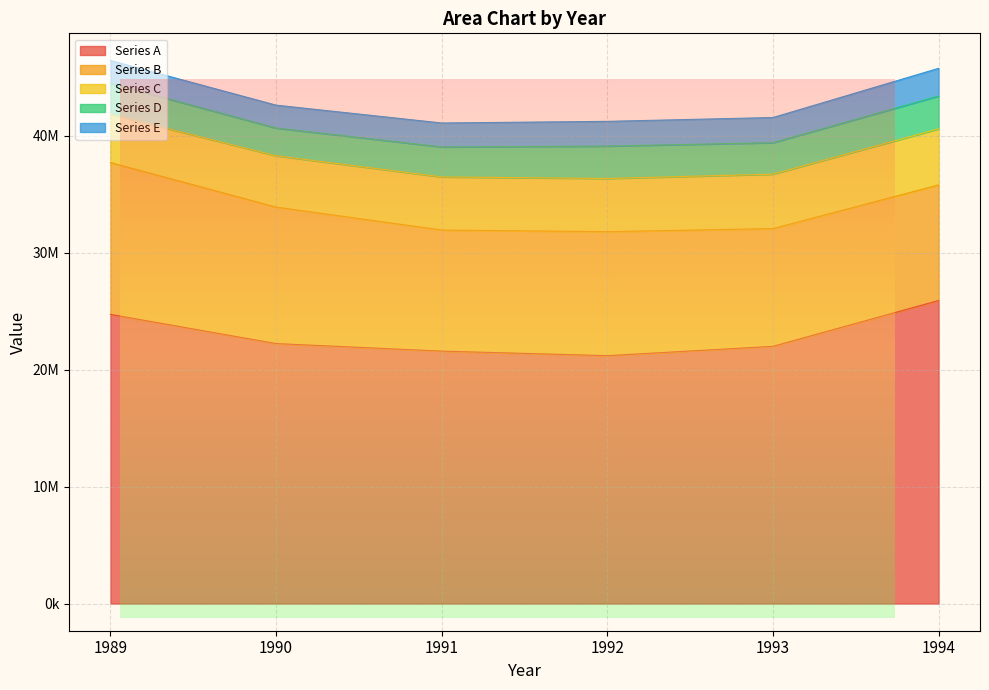

List the labels in order of Series E value, smallest first.

1989, 1990, 1991, 1992, 1993, 1994